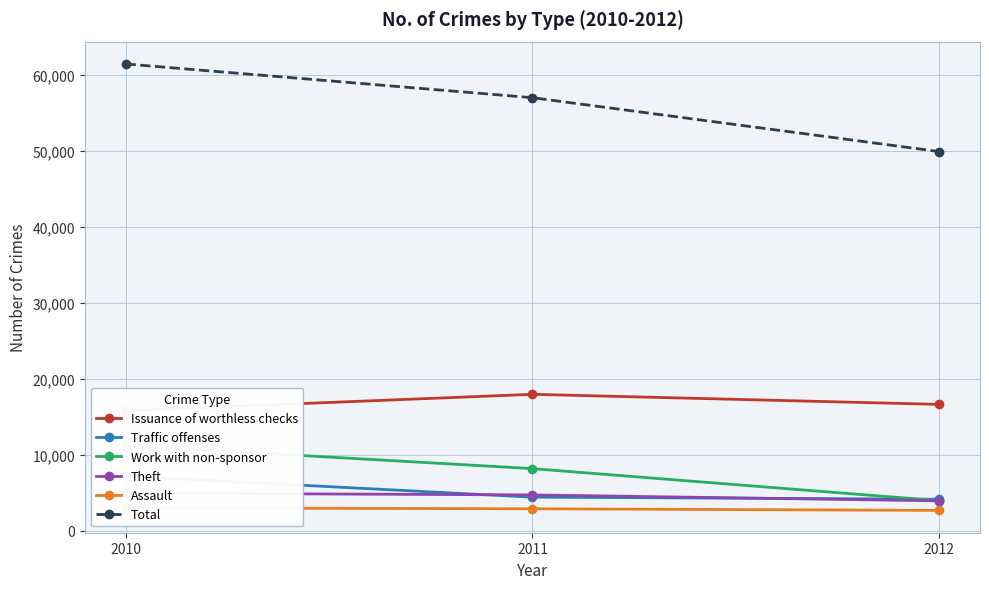

Reading left to right, extract all data points from this chart.

Issuance of worthless checks: 2010=15838	2011=17988	2012=16660
Traffic offenses: 2010=7217	2011=4448	2012=4179
Work with non-sponsor: 2010=11246	2011=8205	2012=3981
Theft: 2010=4986	2011=4744	2012=3963
Assault: 2010=3042	2011=2917	2012=2705
Total: 2010=61481	2011=57038	2012=49942